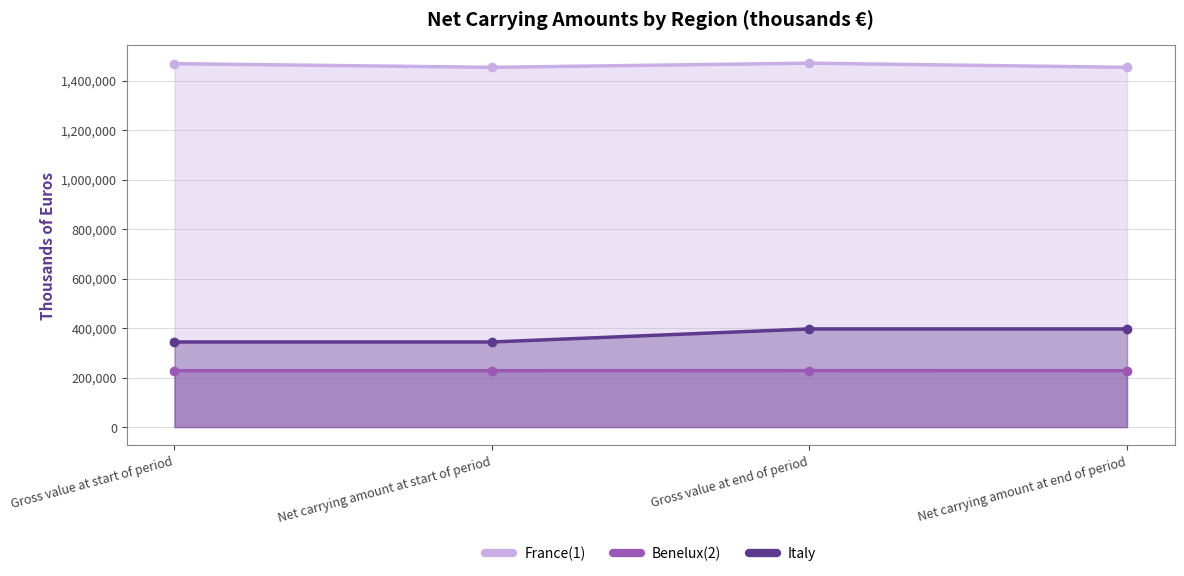

True or false: Italy and France(1) intersect in this chart.

False